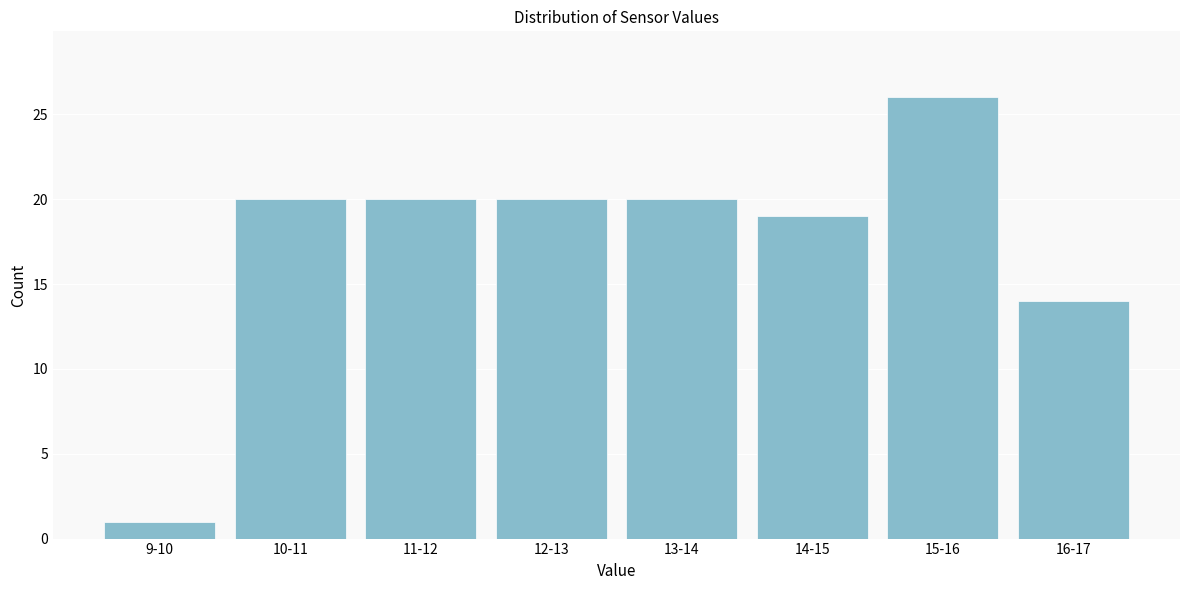

Reading right to left, extract all data points from this chart.

14	26	19	20	20	20	20	1